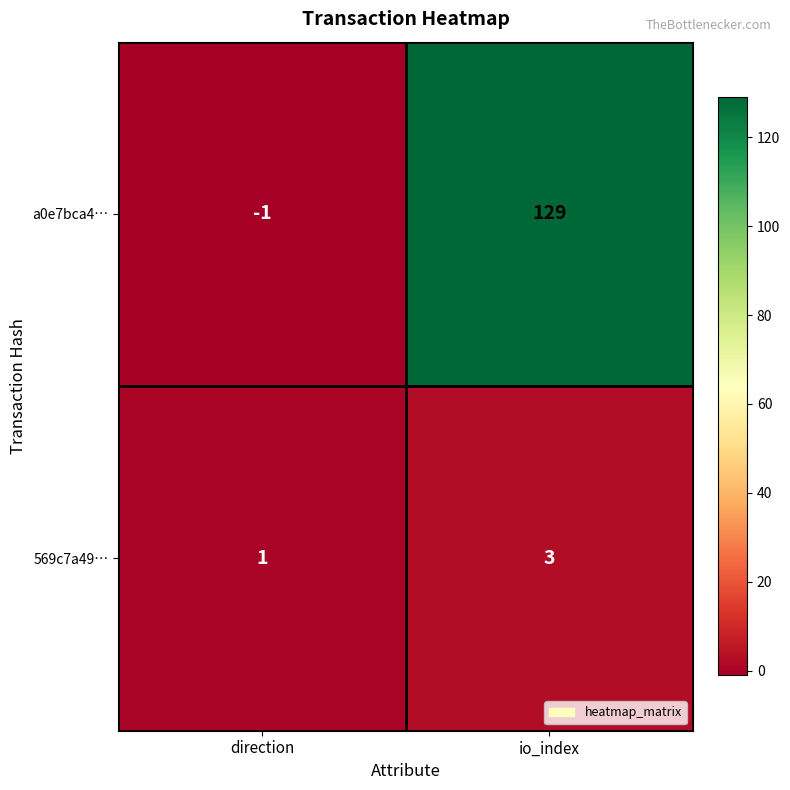

Reading right to left, extract all data points from this chart.

a0e7bca4…: io_index=129	direction=-1
569c7a49…: io_index=3	direction=1